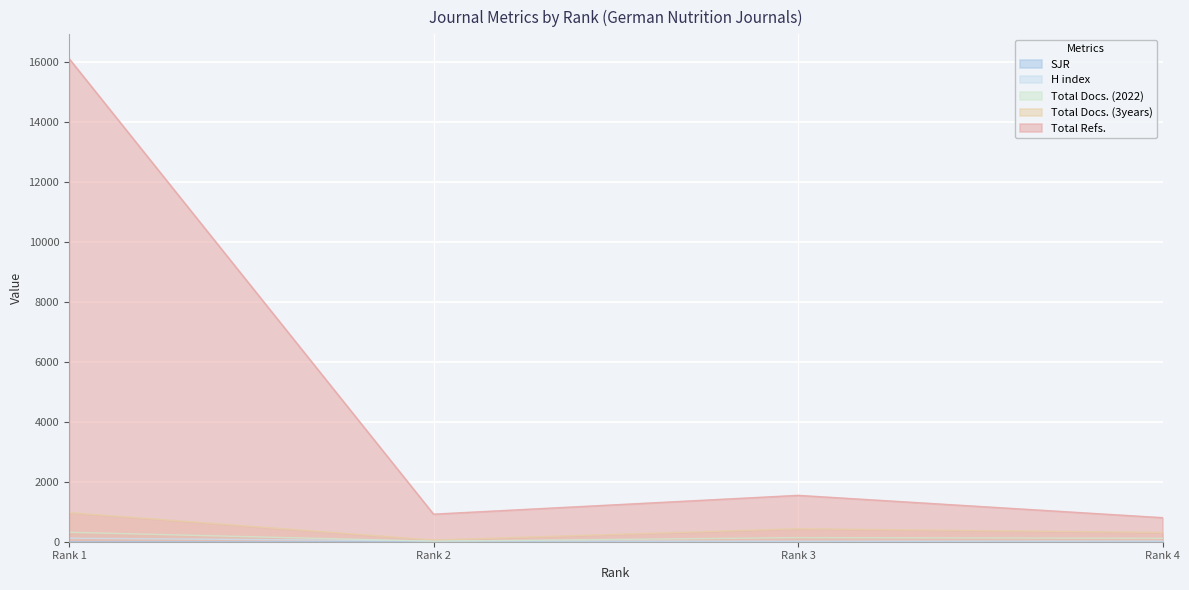

At which category does Total Docs. (3years) reach its first local peak?

Rank 3